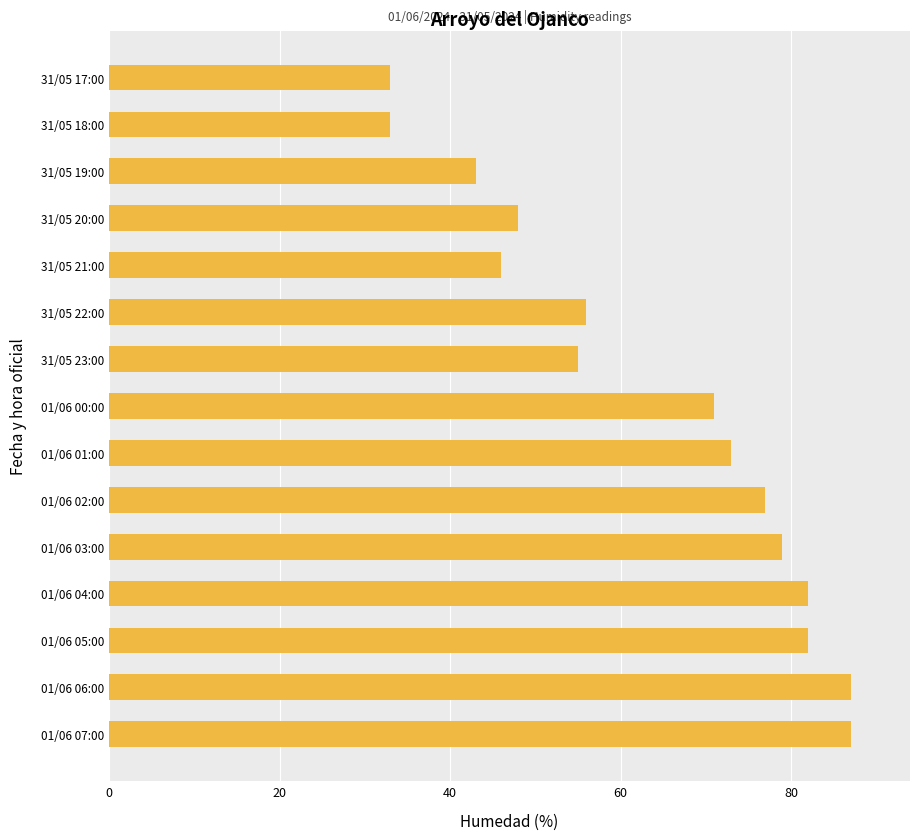

Reading bottom to top, transcribe all the data shown in this chart.

01/06 07:00=87	01/06 06:00=87	01/06 05:00=82	01/06 04:00=82	01/06 03:00=79	01/06 02:00=77	01/06 01:00=73	01/06 00:00=71	31/05 23:00=55	31/05 22:00=56	31/05 21:00=46	31/05 20:00=48	31/05 19:00=43	31/05 18:00=33	31/05 17:00=33